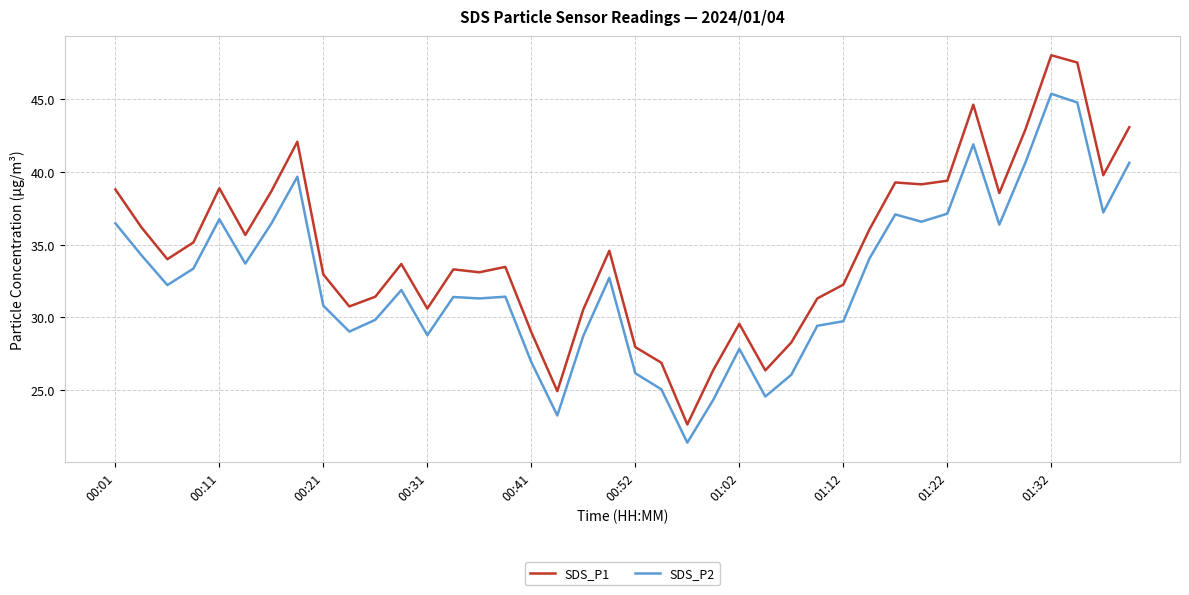

Which series has the largest total across all categories?

SDS_P1